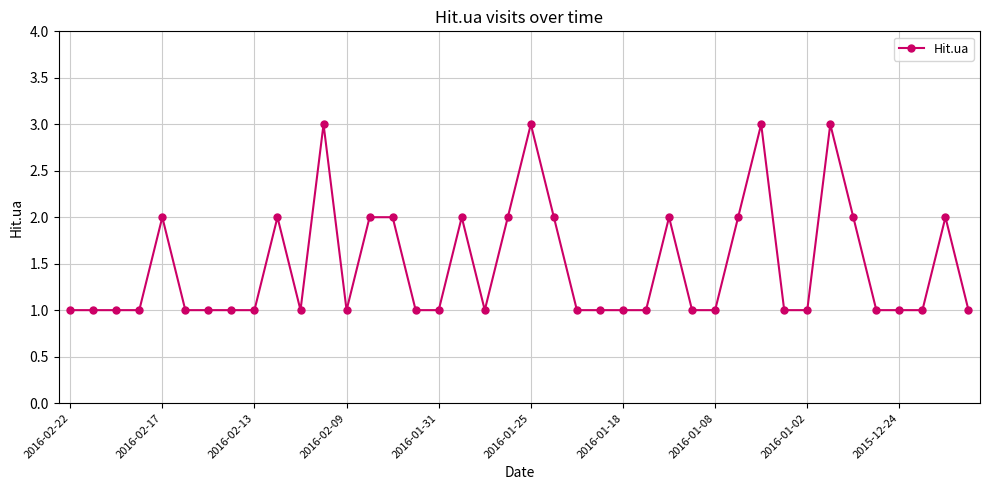

Count the values in the range 1 to 2.

36